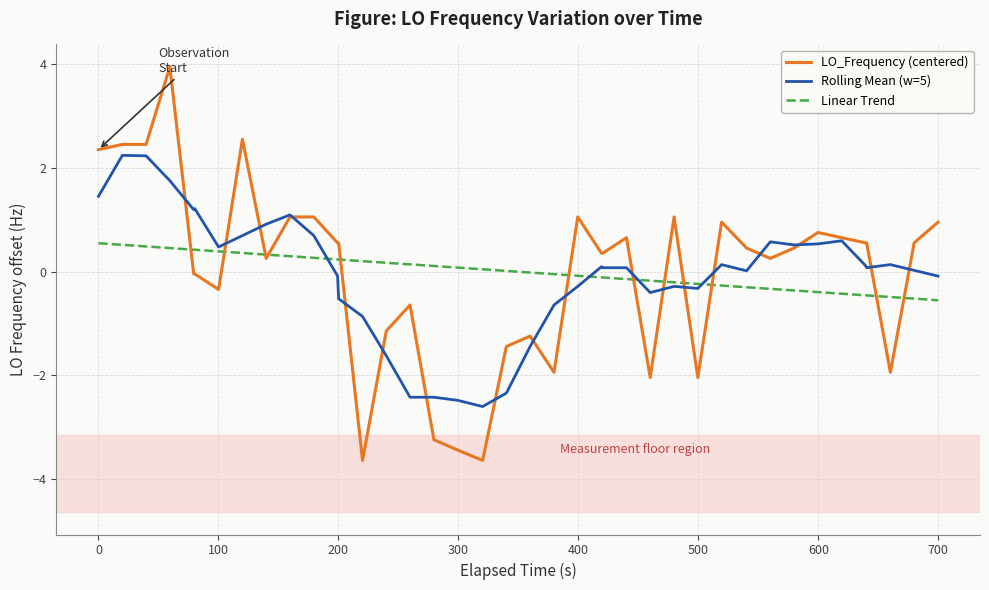

Which series has the widest spread of values?

LO_Frequency (centered)